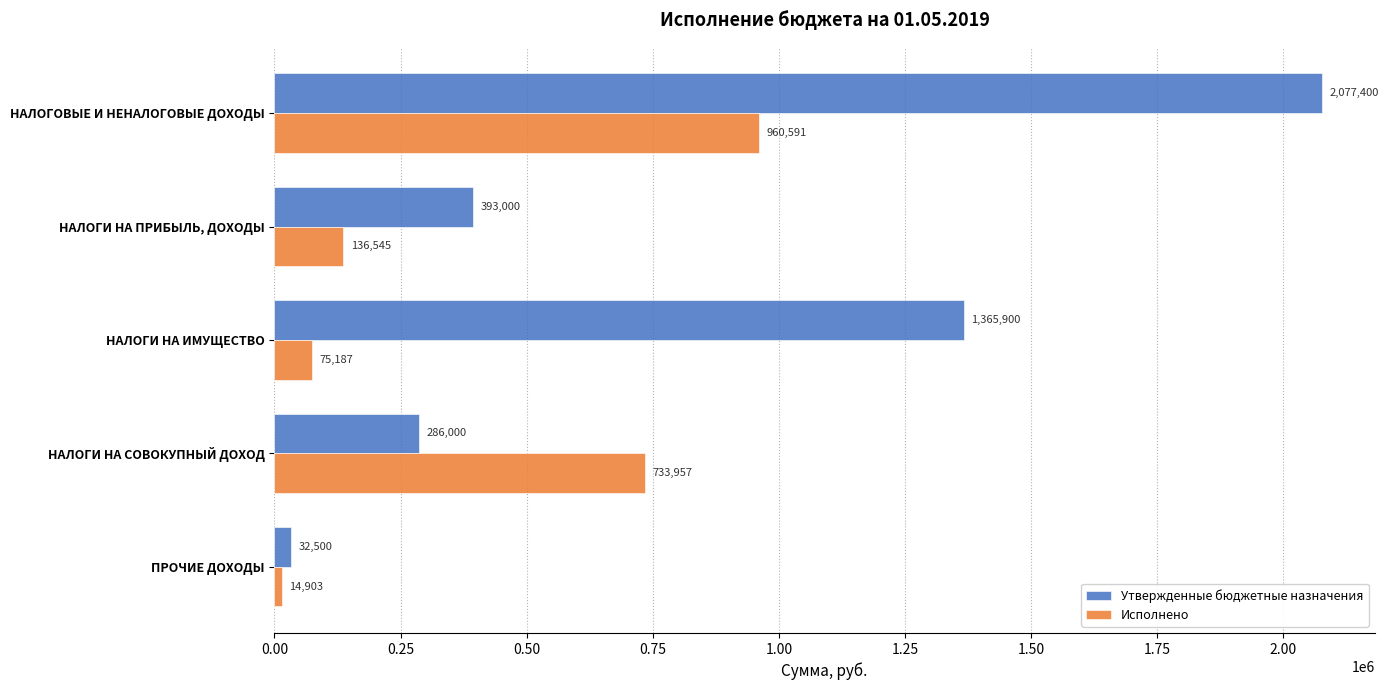

How many values in the Исполнено series are below 136544?

2